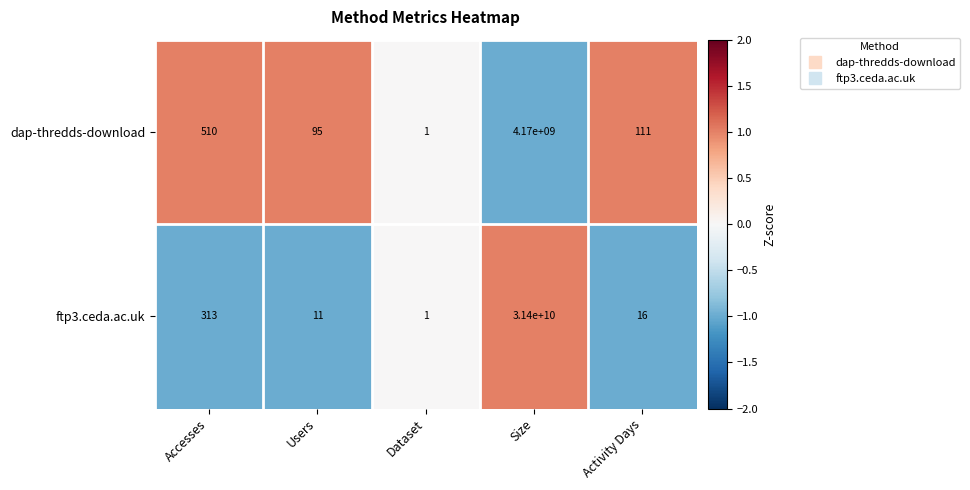

What is the minimum value shown in the chart?

1